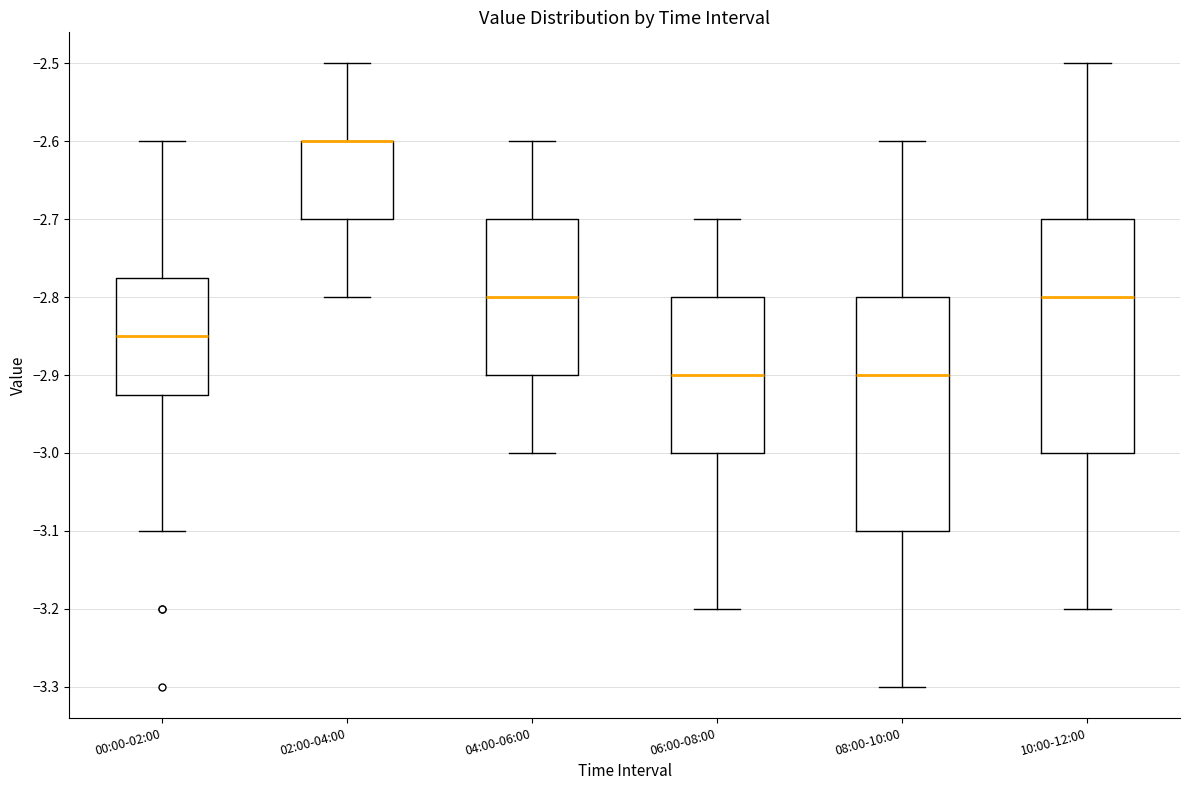

Reading left to right, transcribe this box plot: for each box, give where its median line is, the range the box spans, and where its two whiskers end, as read against the y-axis. The values are not printed on the chart, so give them approximately, as read against the axis.

00:00-02:00: median -2.85, box -2.92 to -2.77, whiskers -3.10 to -2.60
02:00-04:00: median -2.60 (drawn on the box's upper edge), box -2.70 to -2.60, whiskers -2.80 to -2.50
04:00-06:00: median -2.80, box -2.90 to -2.70, whiskers -3.00 to -2.60
06:00-08:00: median -2.90, box -3.00 to -2.80, whiskers -3.20 to -2.70
08:00-10:00: median -2.90, box -3.10 to -2.80, whiskers -3.30 to -2.60
10:00-12:00: median -2.80, box -3.00 to -2.70, whiskers -3.20 to -2.50